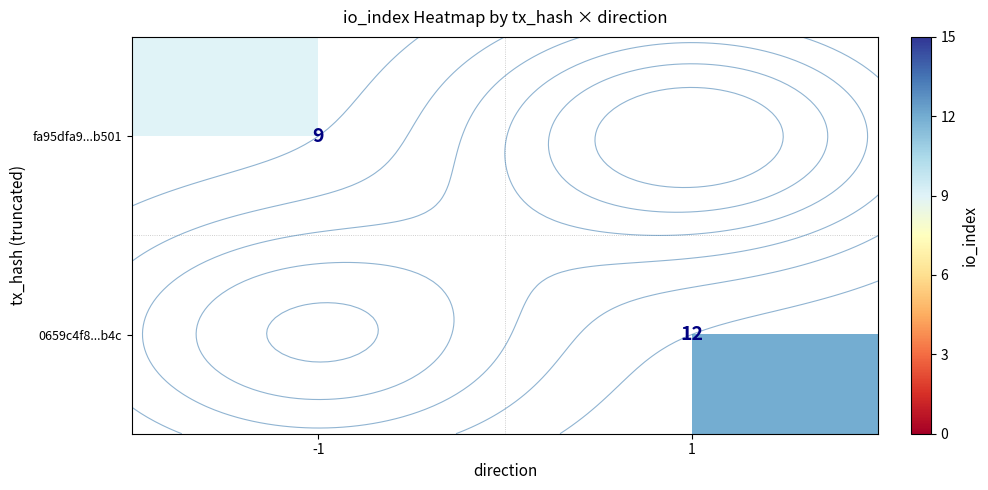

The row_1 series shows 12.0 at 1. True or false?

True